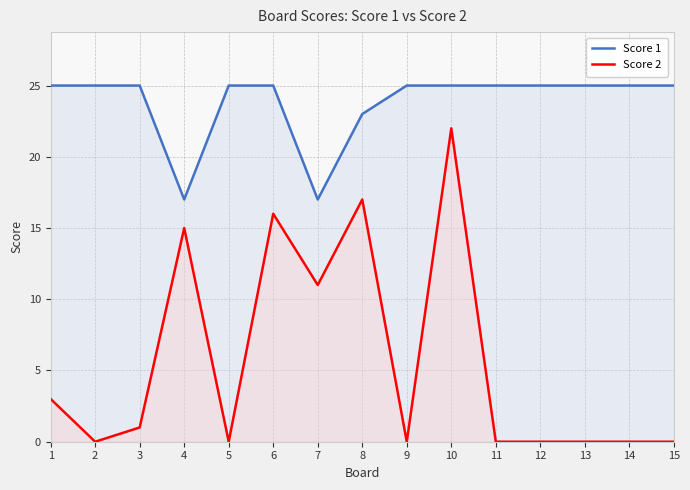

What is the greatest value displayed?

25